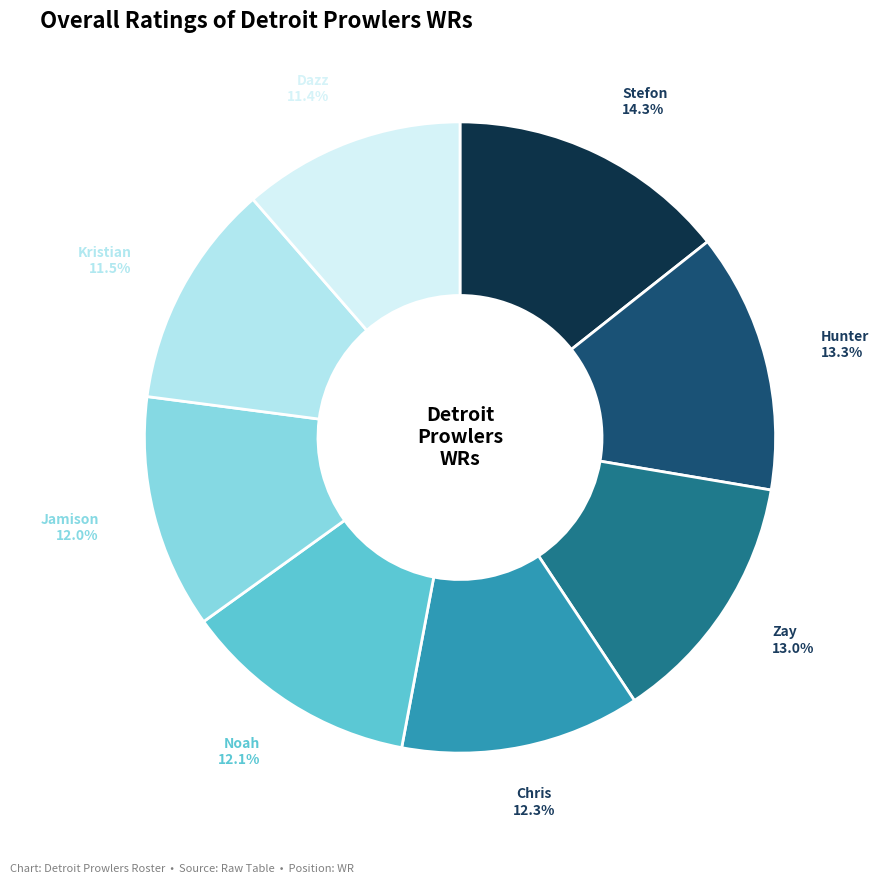

Does any single category account for the majority?

No